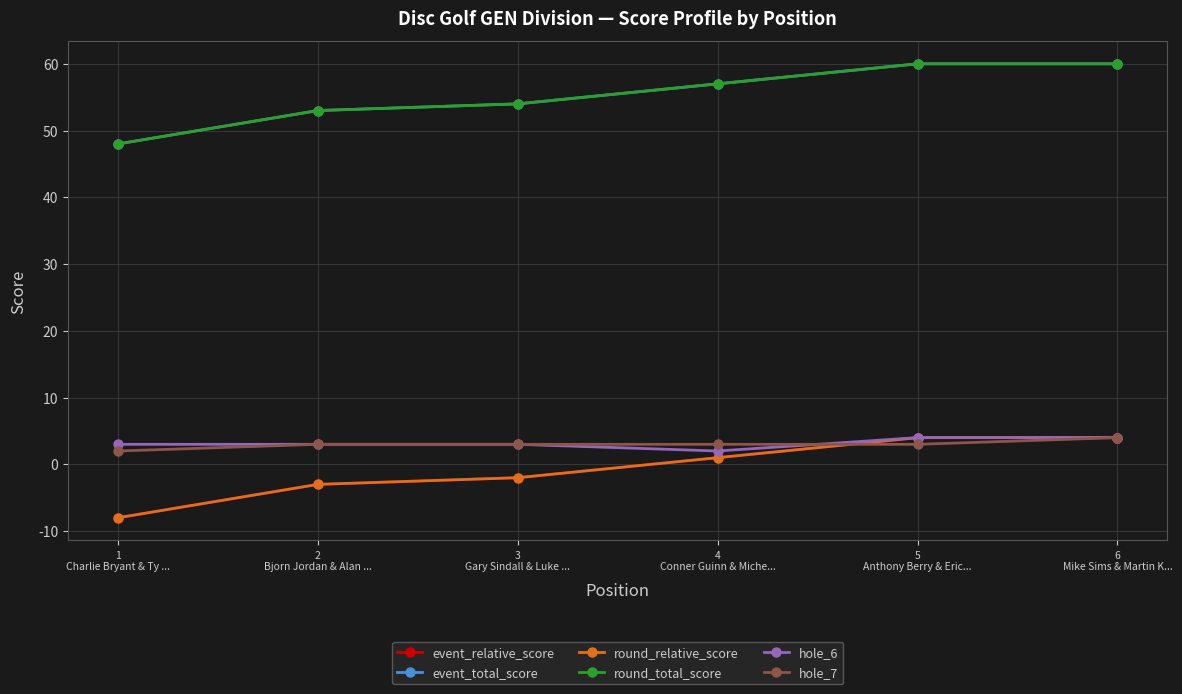

How many interior local valleys does the hole_6 series have?

1